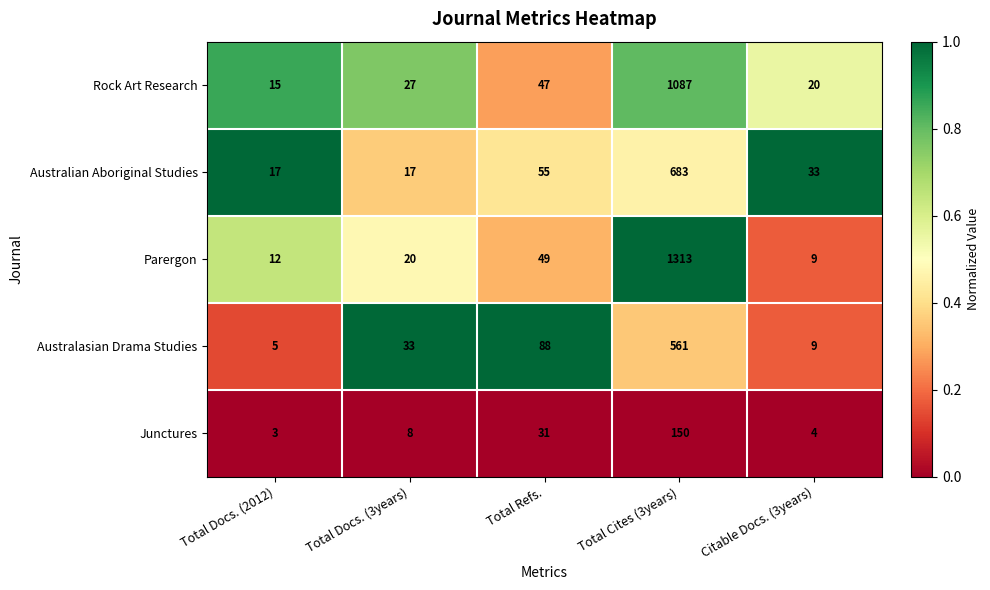

Between Total Refs. and Total Cites (3years), which series saw the biggest shift?

Parergon